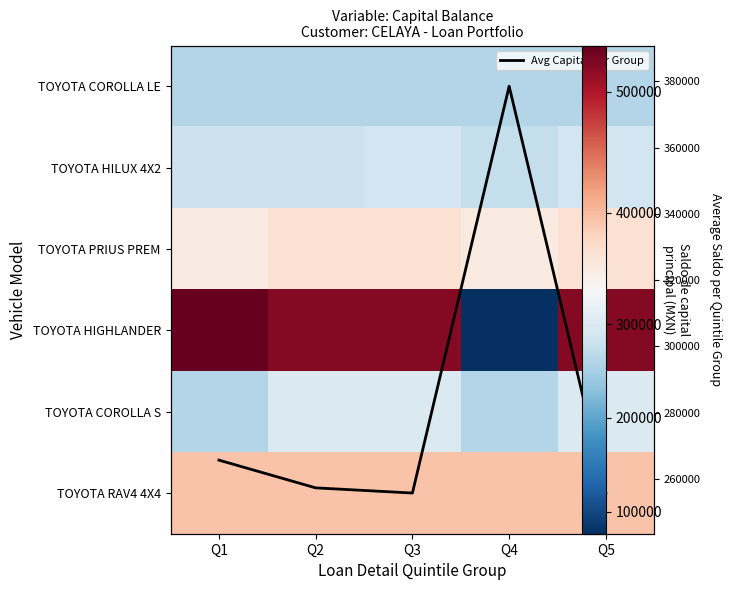

At how many categories does at least one series exceed 65869?

5